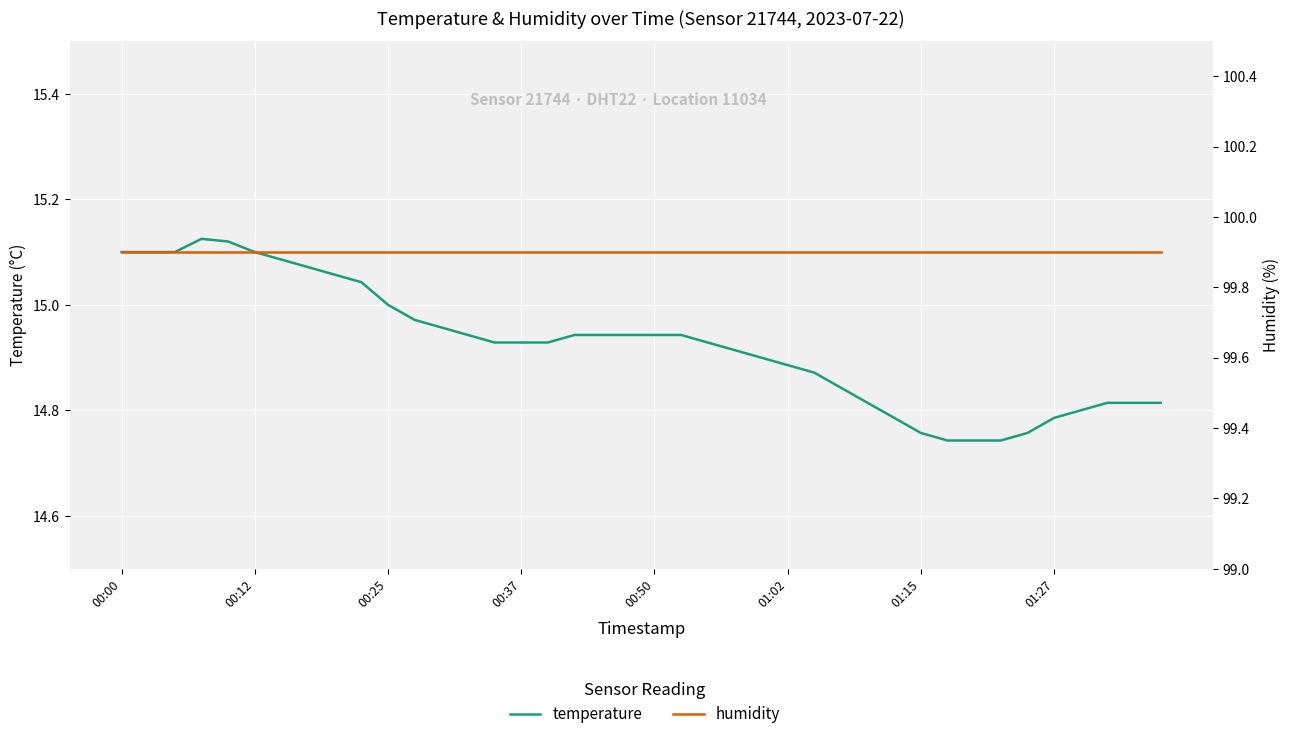

Which series has the largest range (max minus min)?

temperature